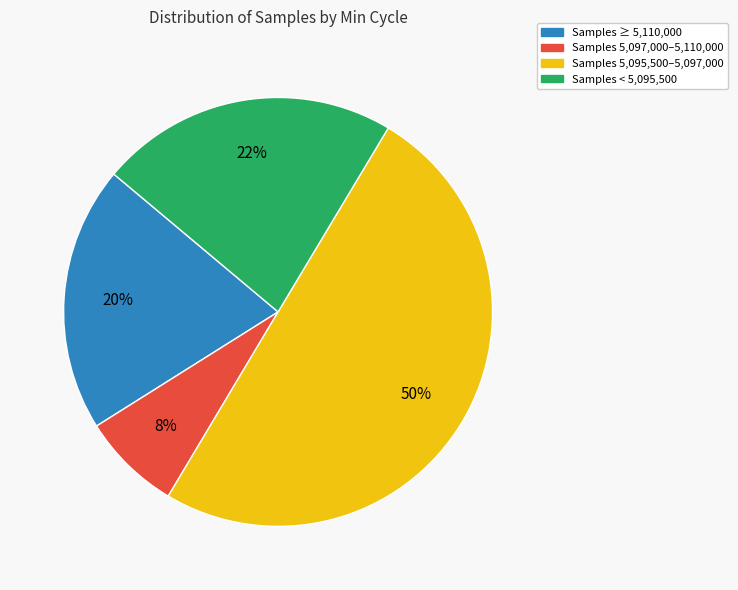

How many slices are in this pie chart?

4